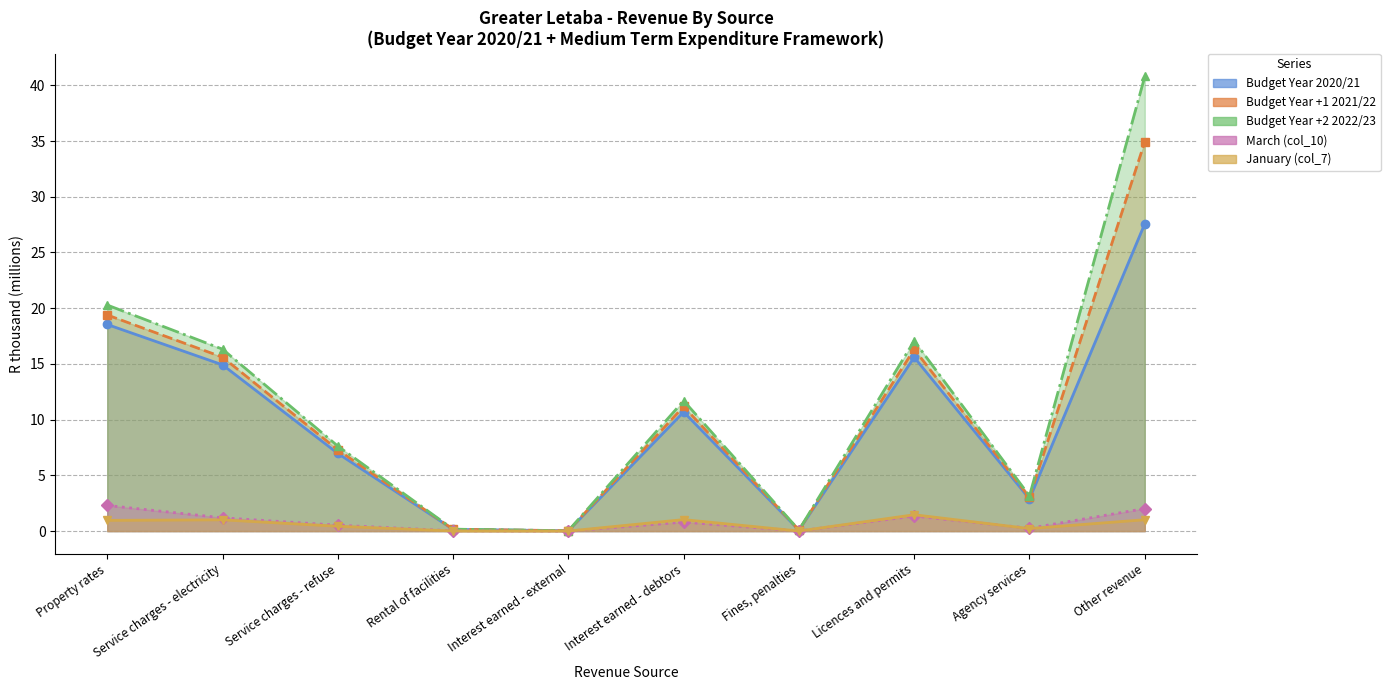

True or false: January (col_7) has a value of 1.7 at Other revenue.

False